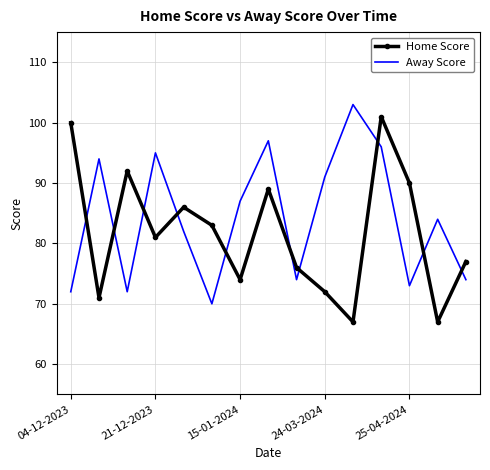

Rank the series by their average value, from lowest to highest.

Home Score, Away Score